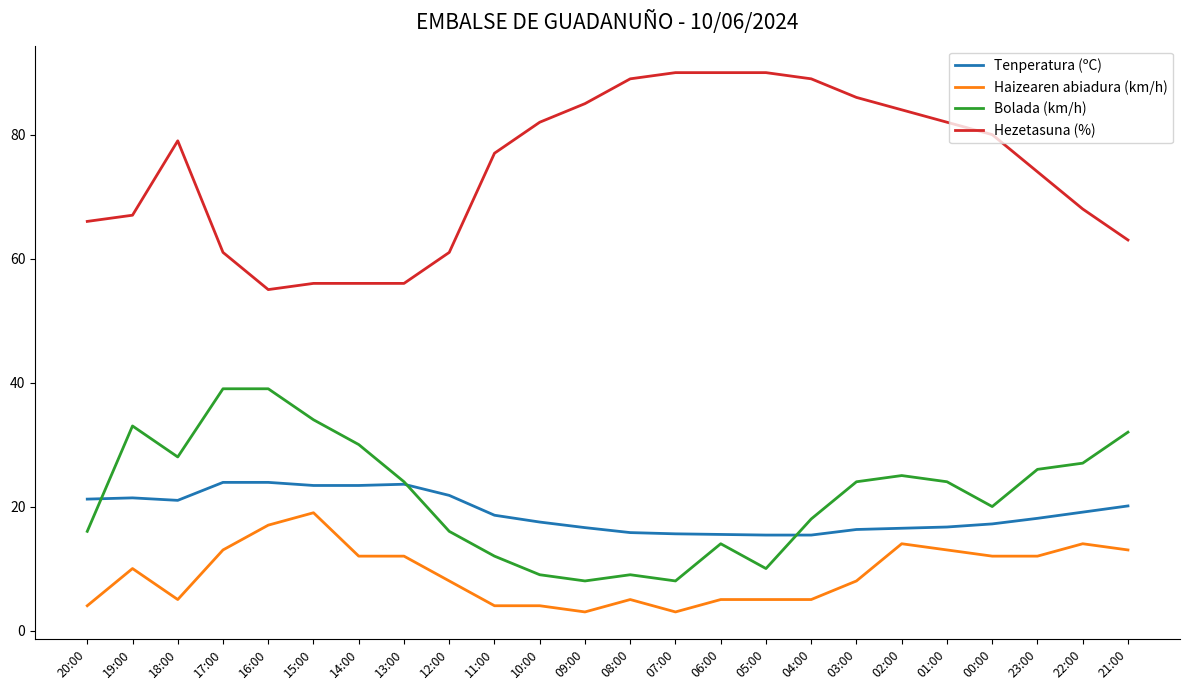

What position from the left is 07:00?

14